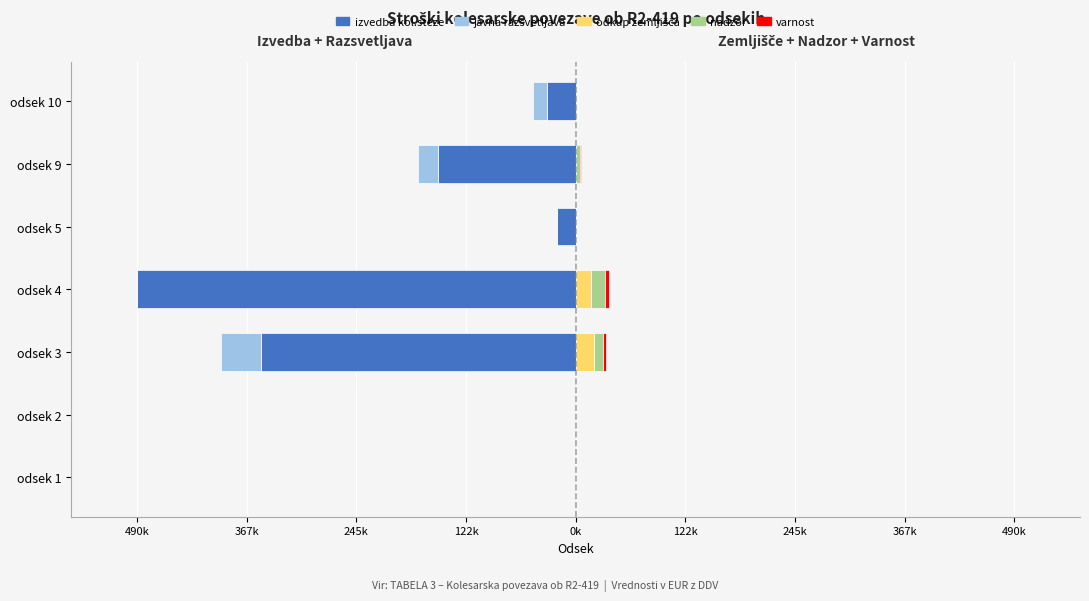

What is the difference between the maximum and minimum values in the javna razsvetljava series?

44000